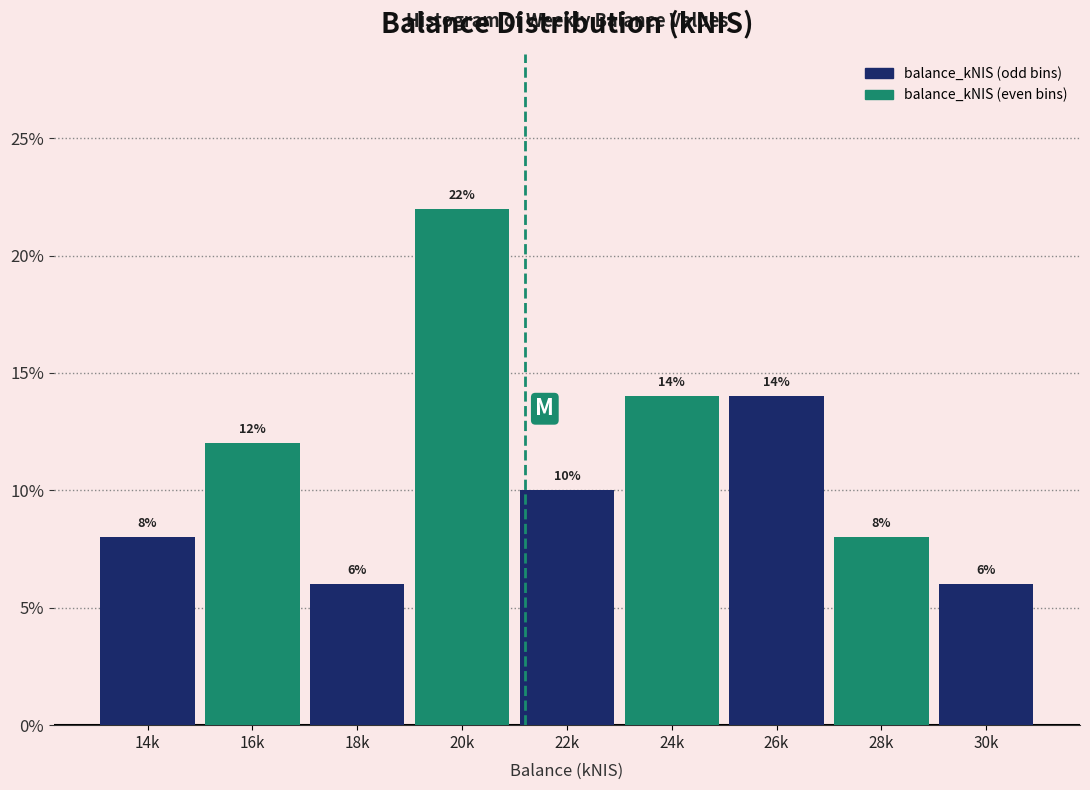

Reading right to left, transcribe all the data shown in this chart.

6.0	8.0	14.0	14.0	10.0	22.0	6.0	12.0	8.0